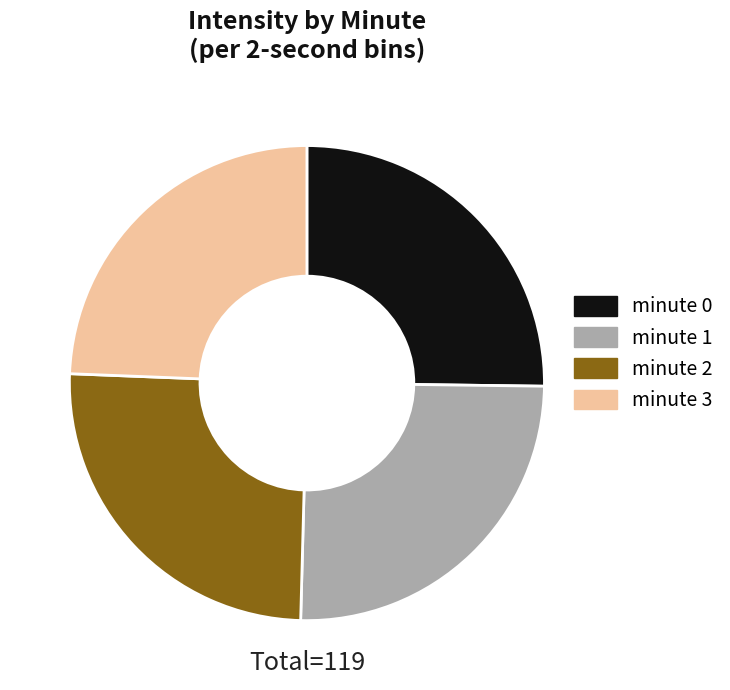

The minute 1 slice represents 25% of the pie. True or false?

True